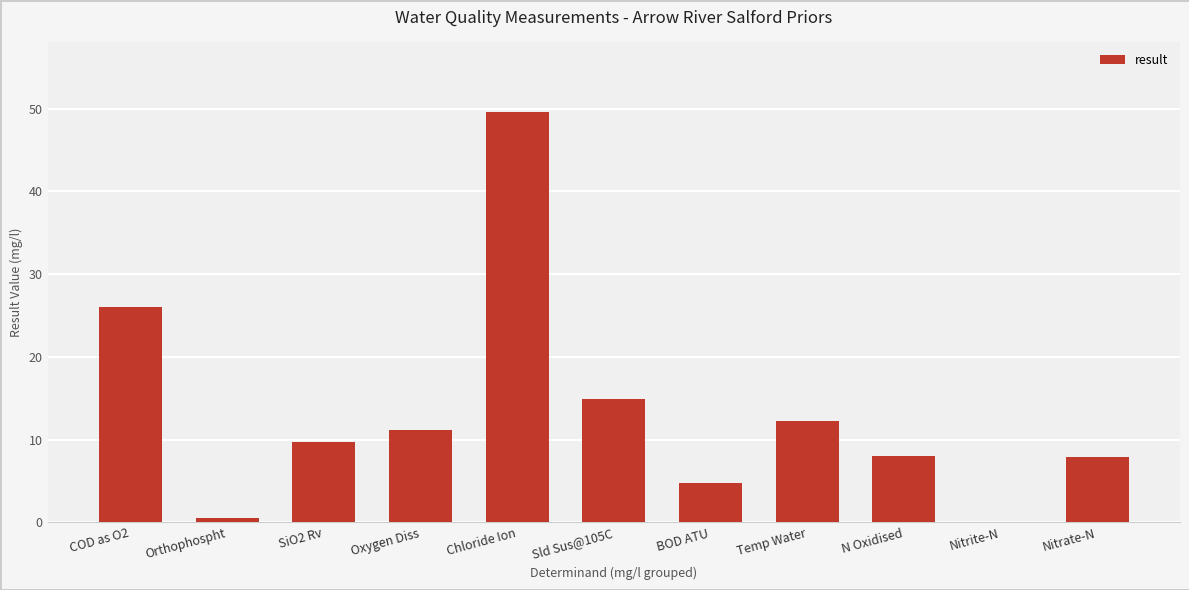

Which category has the highest value across all series?

Chloride Ion